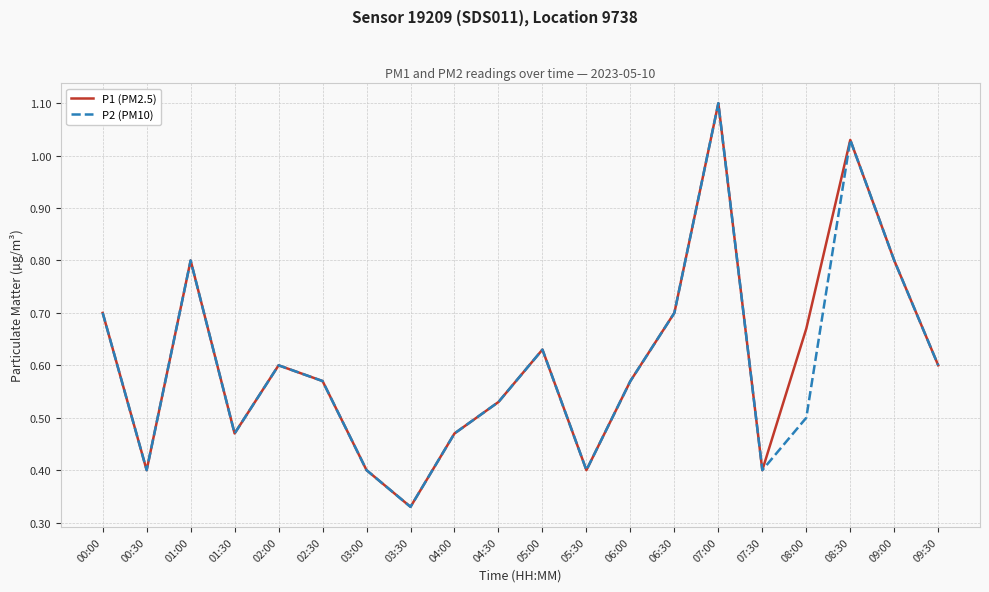

Which category has the lowest value in the P2 (PM10) series?

03:30